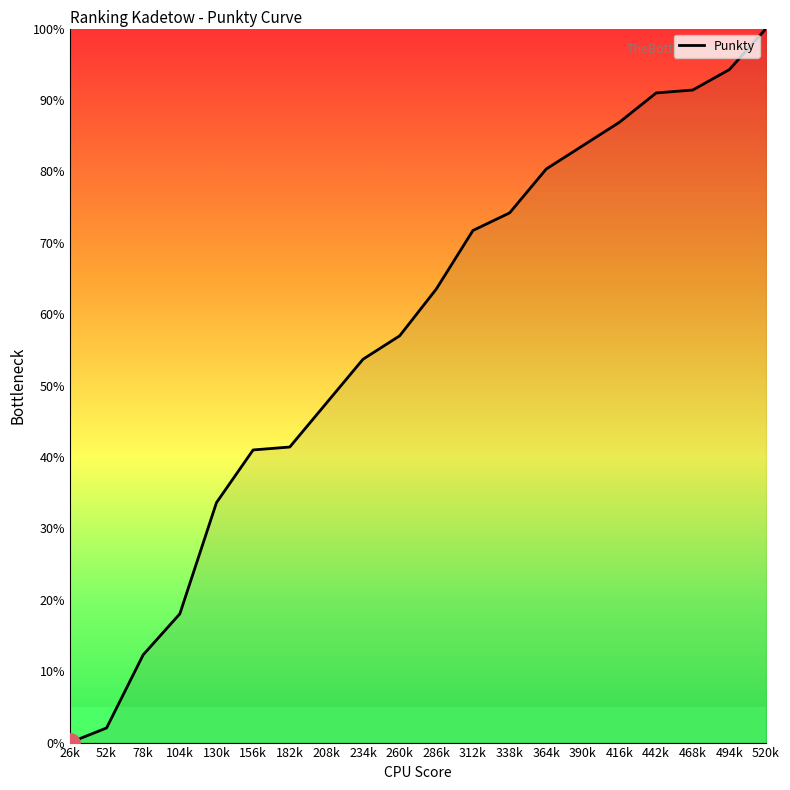

What position from the right is 26k?

20